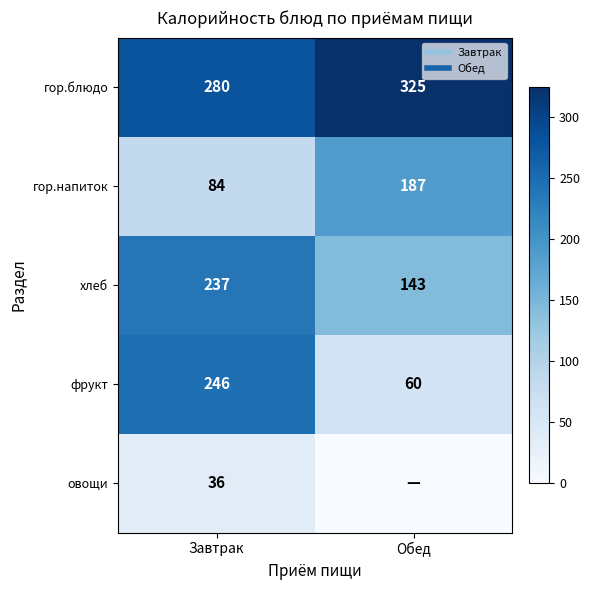

What is the approximate value of хлеб at Обед?

143